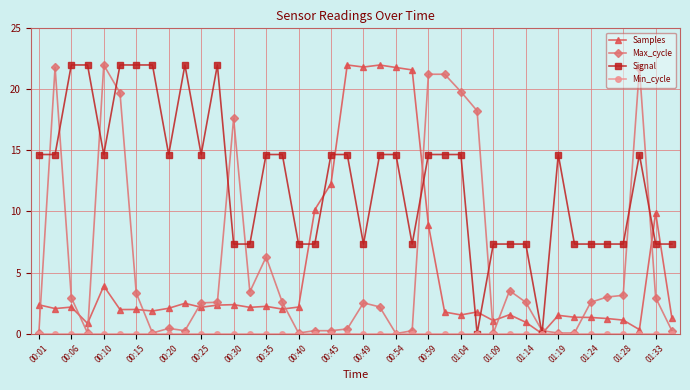

What is the value of the Samples point at the 36th from the left?

1.2